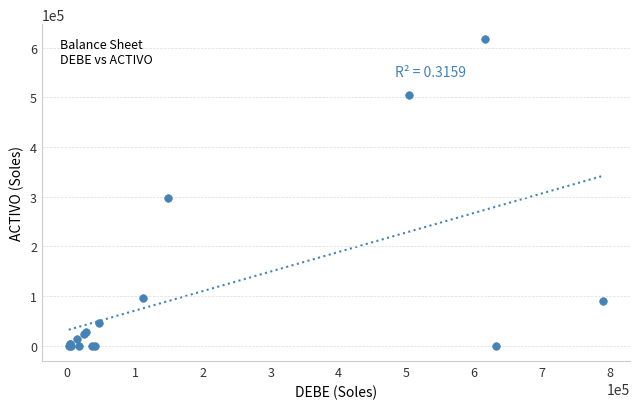

What Y value in the scatter plot is closest to 308391?

296827.6